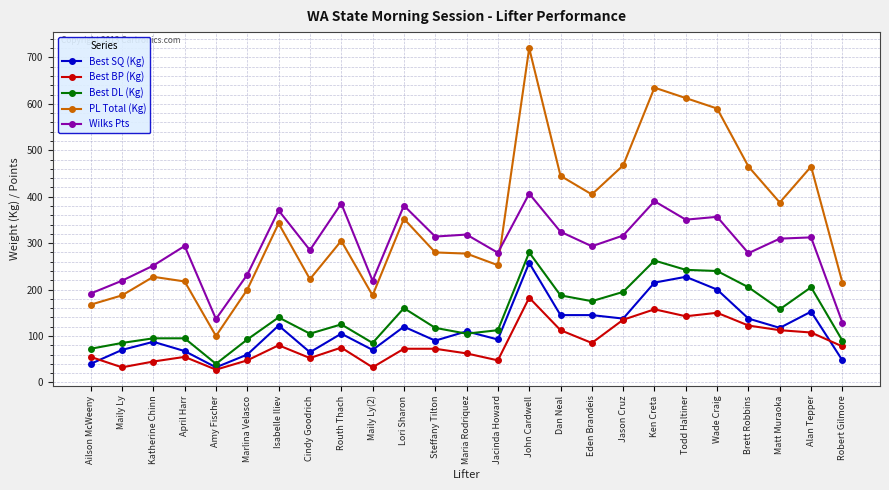

At which label does Best BP (Kg) first exceed 75?

Isabelle Iliev